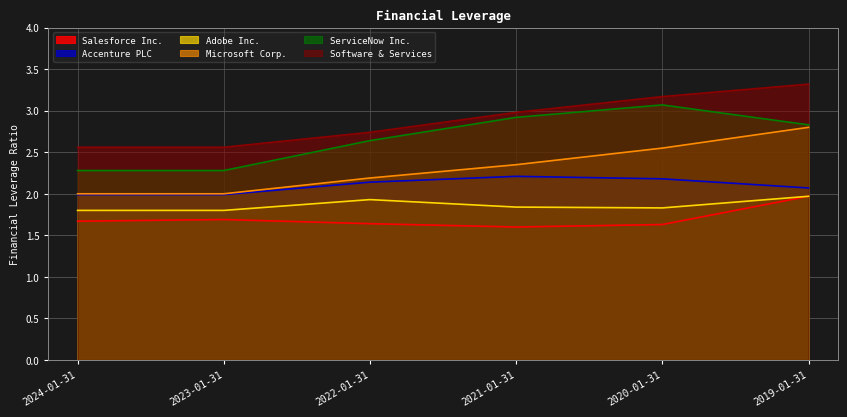

What is the greatest value displayed?

3.3